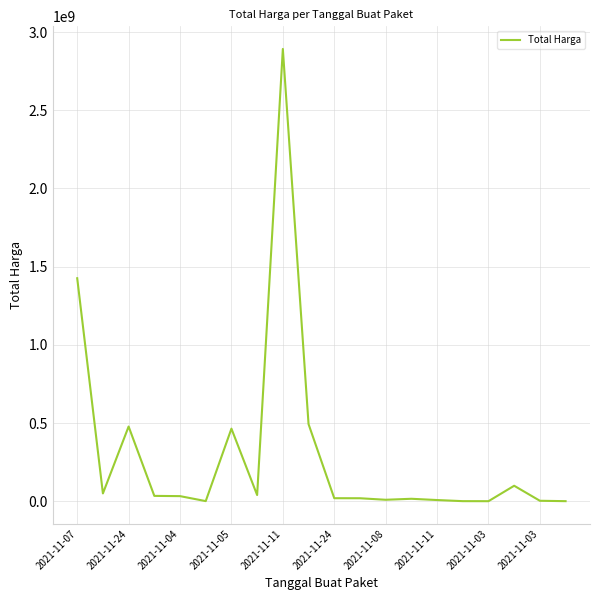

Count the number of data series in this chart.

1